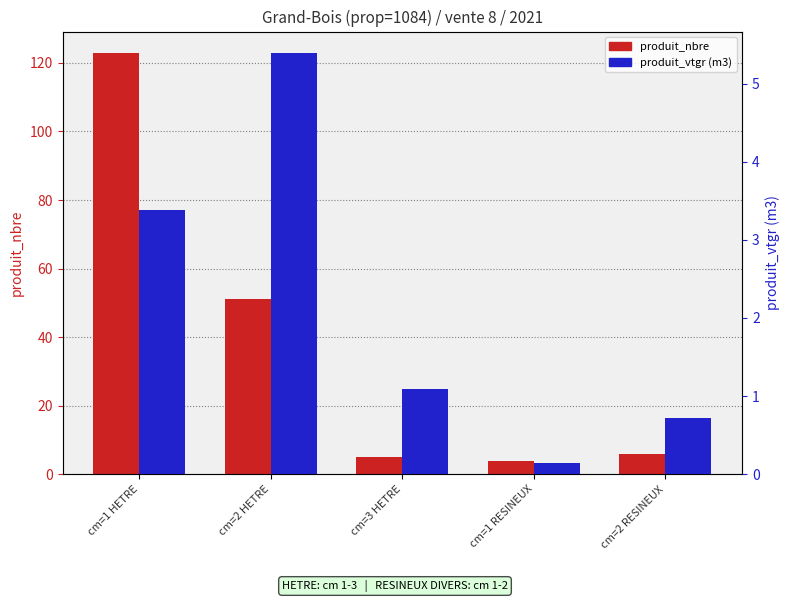

Reading left to right, what are all the values shown in this chart?

produit_nbre: 123.0	51.0	5.0	4.0	6.0
produit_vtgr: 3.4	5.4	1.1	0.1	0.7